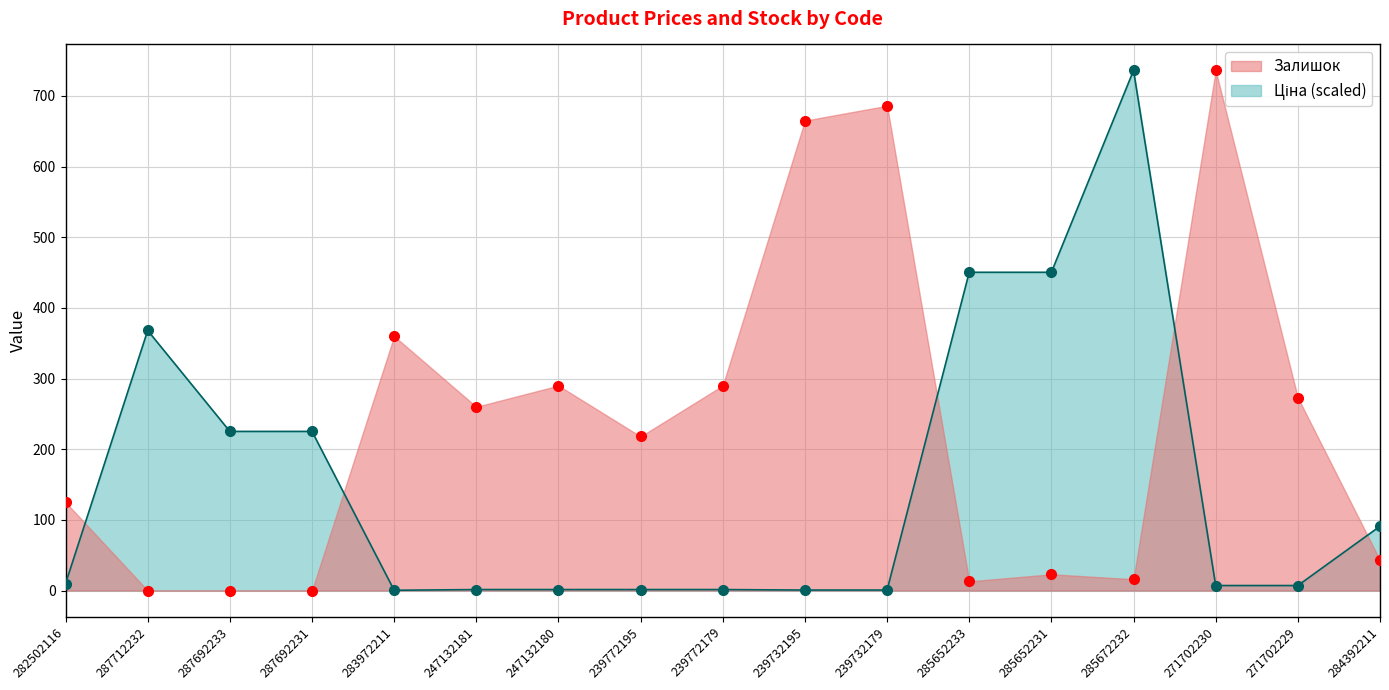

What is the sum of the Залишок values at 287712232 and 285672232?

16.0